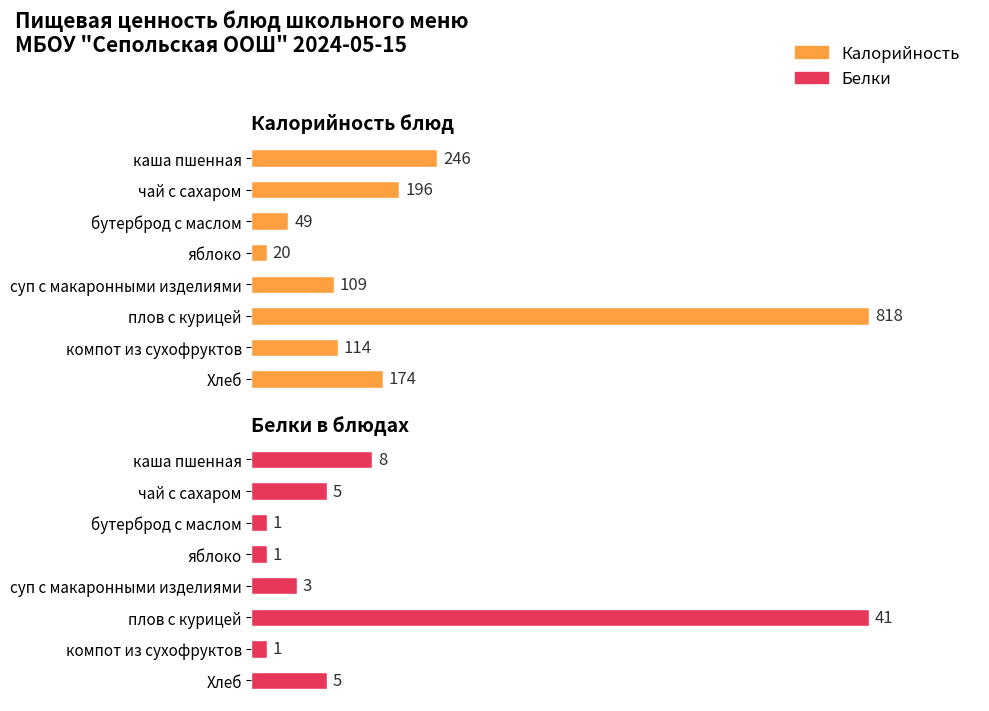

Count the number of data series in this chart.

2